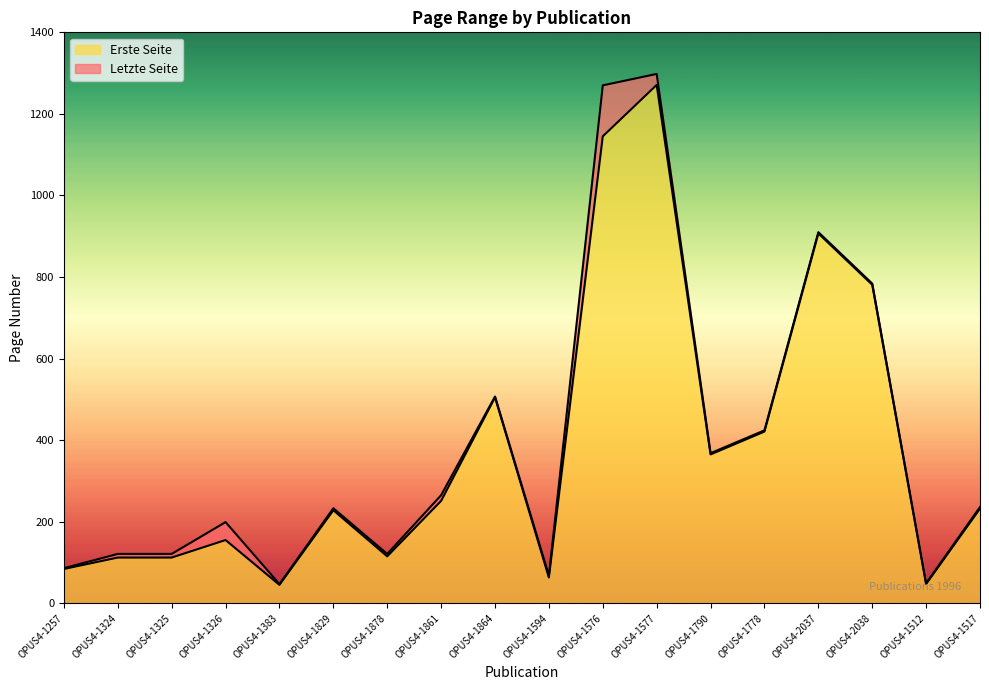

At which category does Erste Seite reach its first local valley?

OPUS4-1383